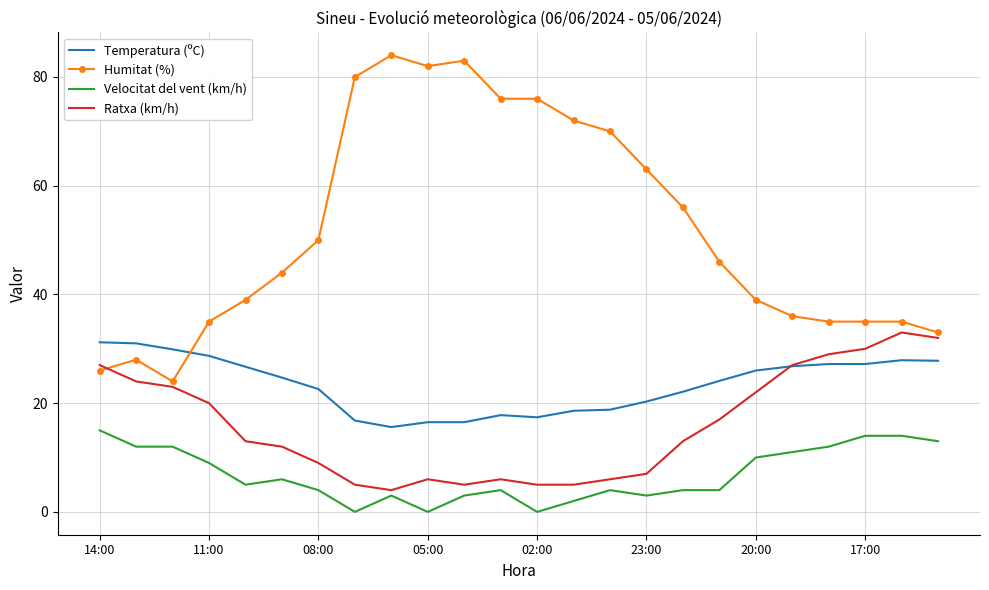

Which series ends up on top after the final intersection of Ratxa (km/h) and Humitat (%)?

Humitat (%)